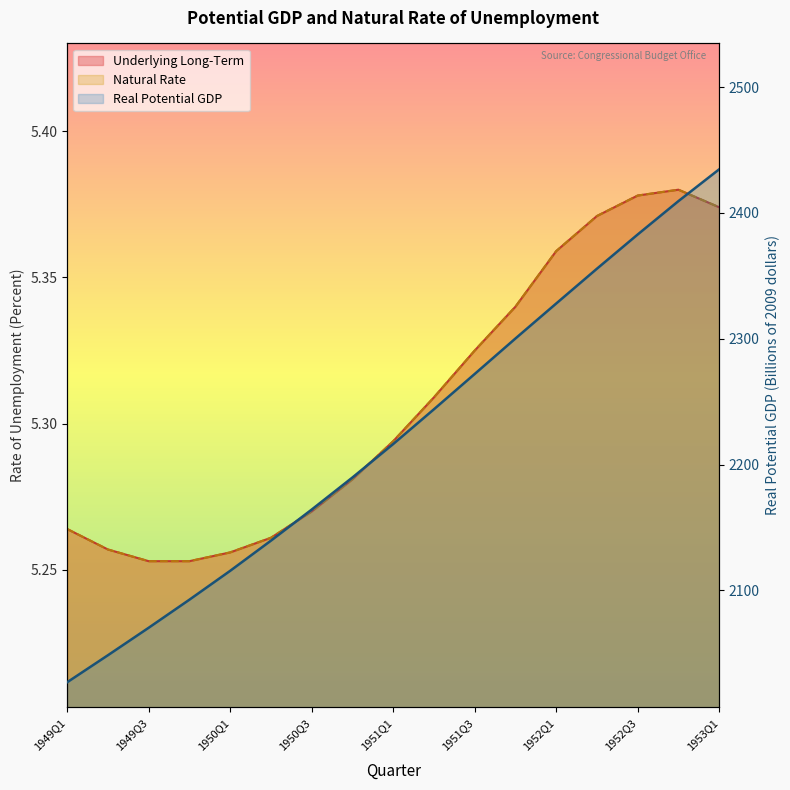

Where is the first local maximum for Natural?

1952Q4